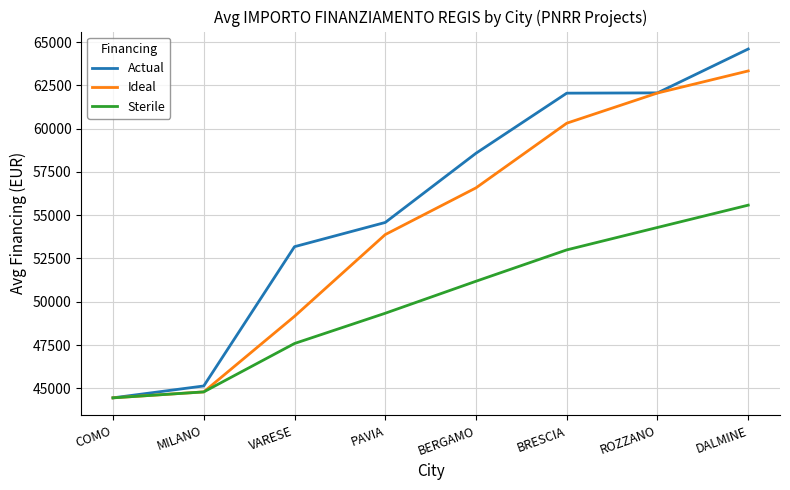

What are all the series names shown in the legend?

Actual, Ideal, Sterile